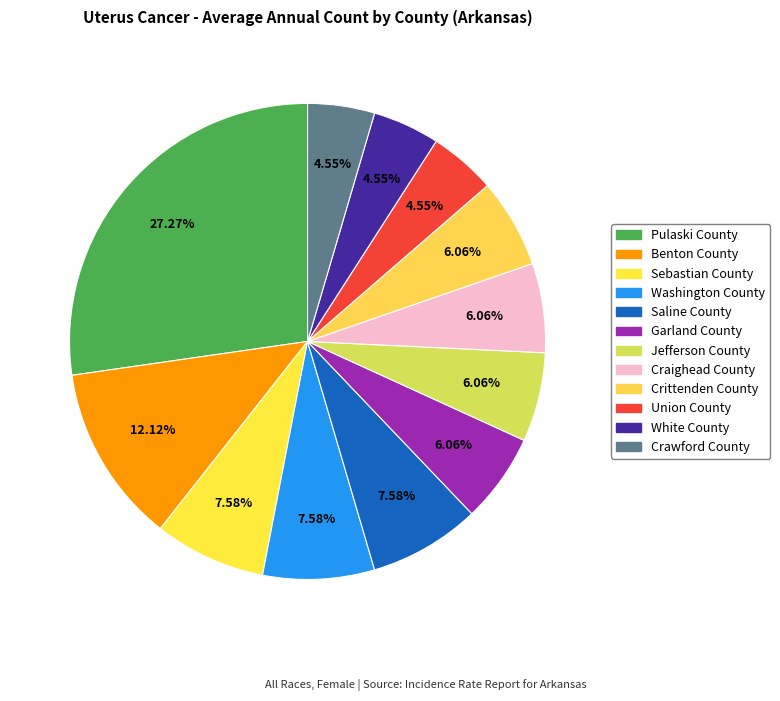

How many segments does this pie chart have?

12